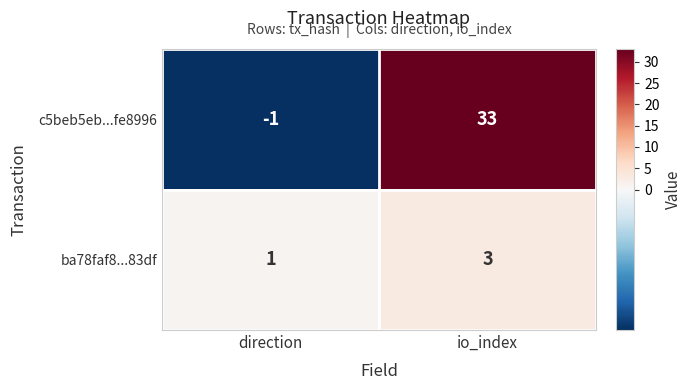

What is the spread (max minus min) of values at direction?

2